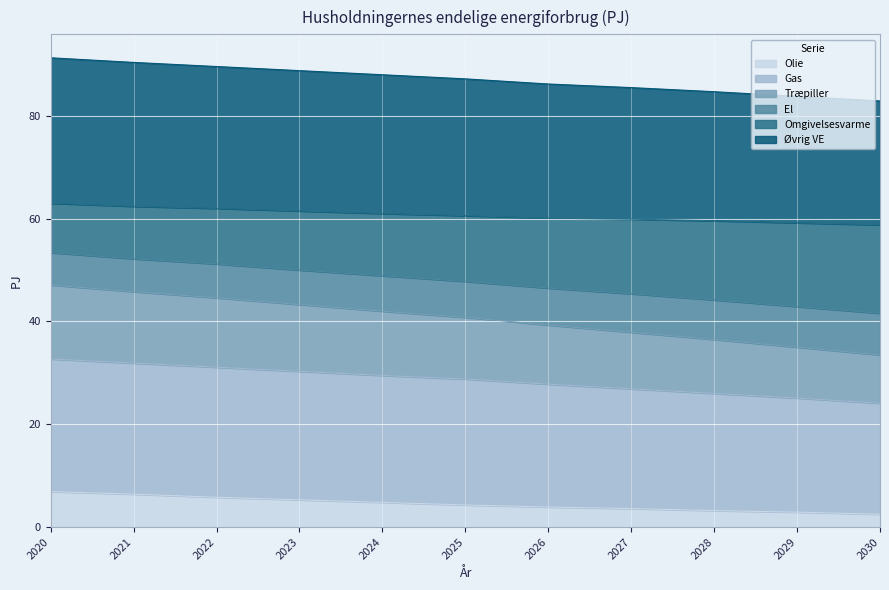

What is the total value across all series at 2027?

85.5